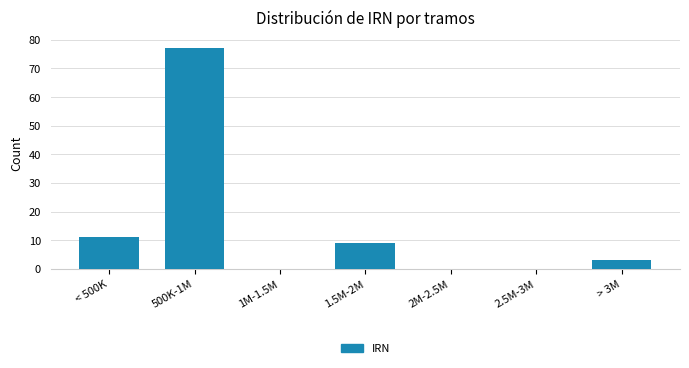

Reading left to right, transcribe all the data shown in this chart.

< 500K=11	500K-1M=77	1M-1.5M=0	1.5M-2M=9	2M-2.5M=0	2.5M-3M=0	> 3M=3